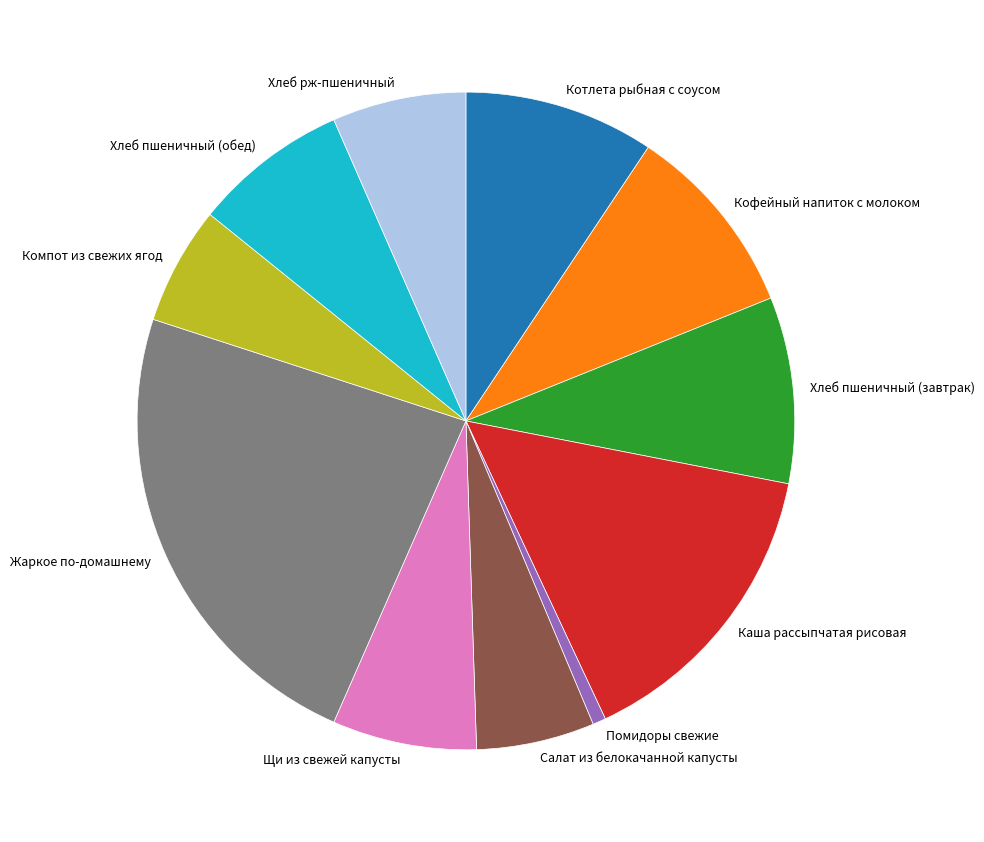

Combined, do Каша рассыпчатая рисовая and Хлеб пшеничный (завтрак) account for over 50%?

No